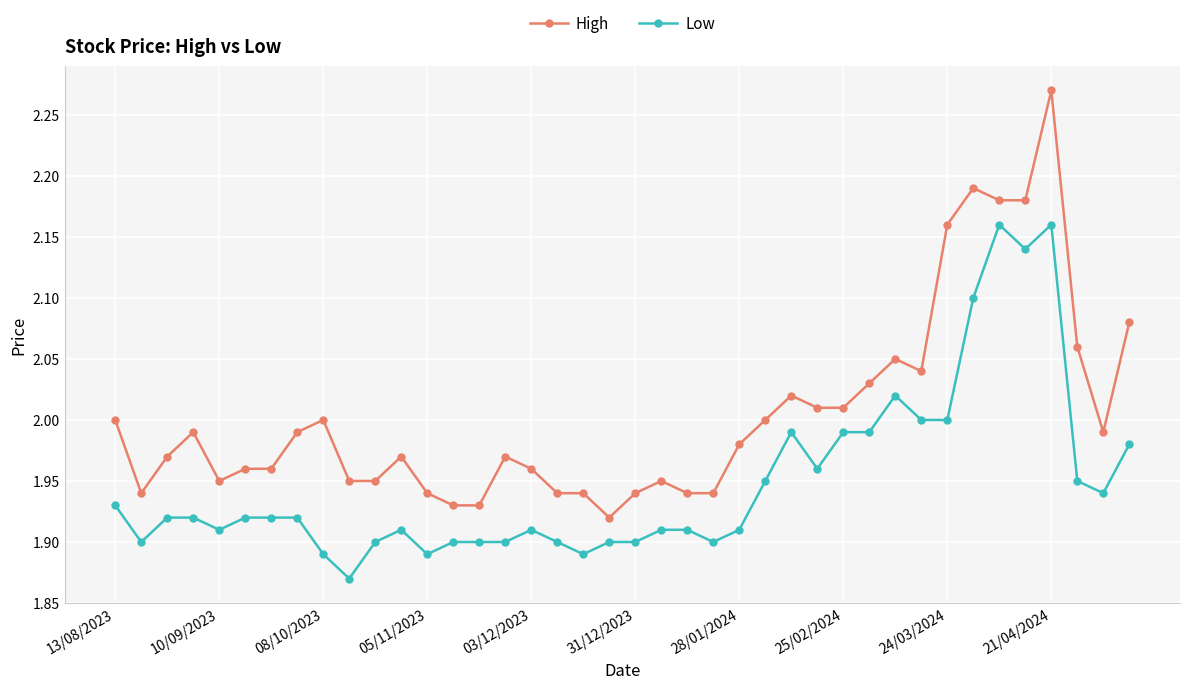

True or false: Low has more than 0 points higher than both neighbors.

True